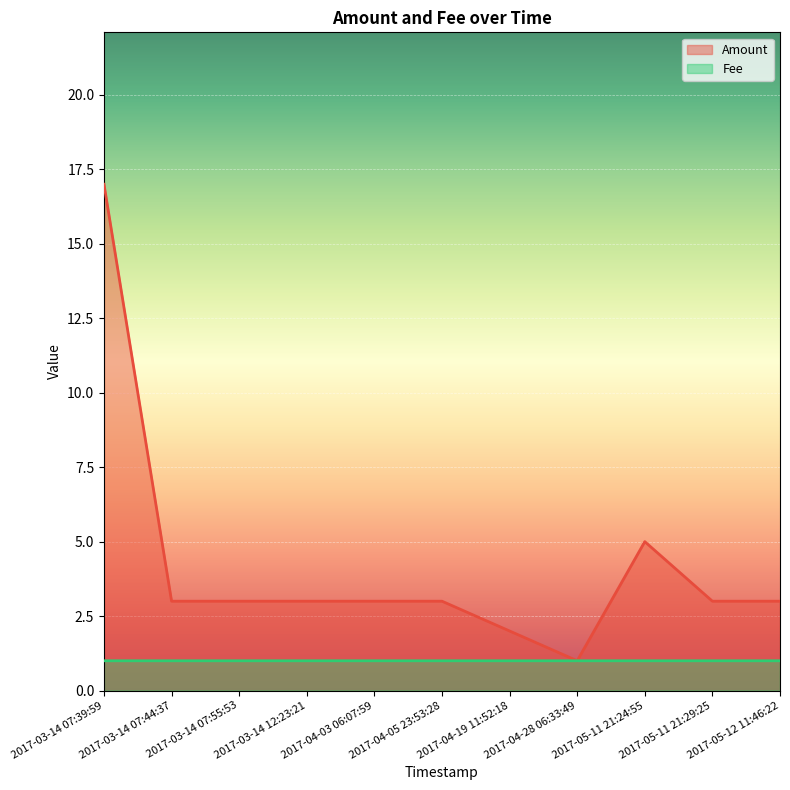

How many lines are shown in the chart?

2